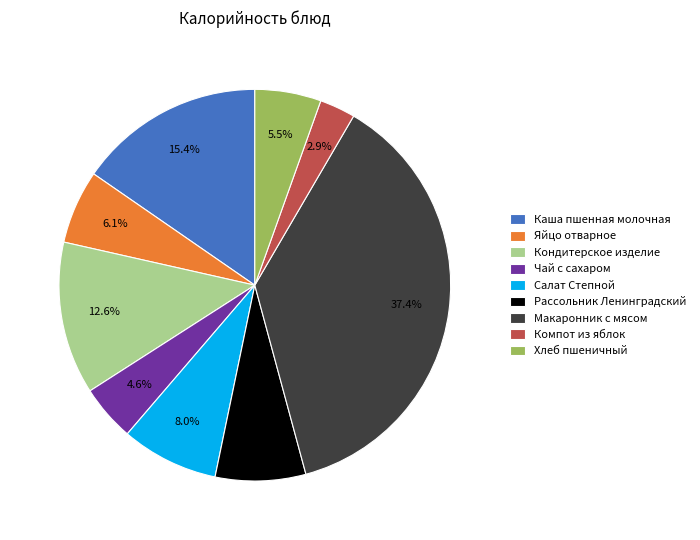

Rank the categories by value from highest to lowest.

Макаронник с мясом, Каша пшенная молочная, Кондитерское изделие, Салат Степной, Рассольник Ленинградский, Яйцо отварное, Хлеб пшеничный, Чай с сахаром, Компот из яблок